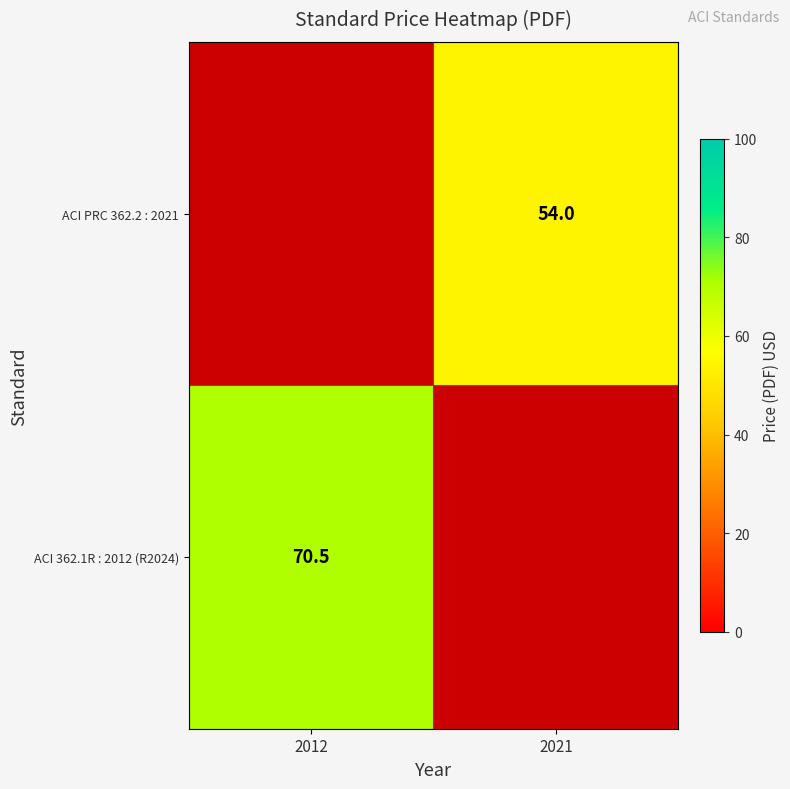

Is it true that ACI PRC 362.2 : 2021 equals 32.2 at 2021?

False